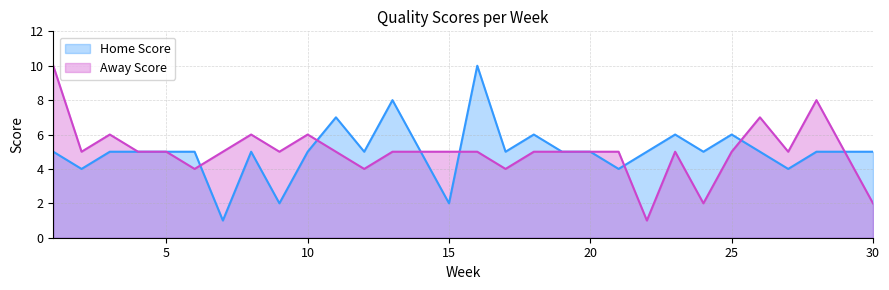

At which category does Away Score reach its first local peak?

3